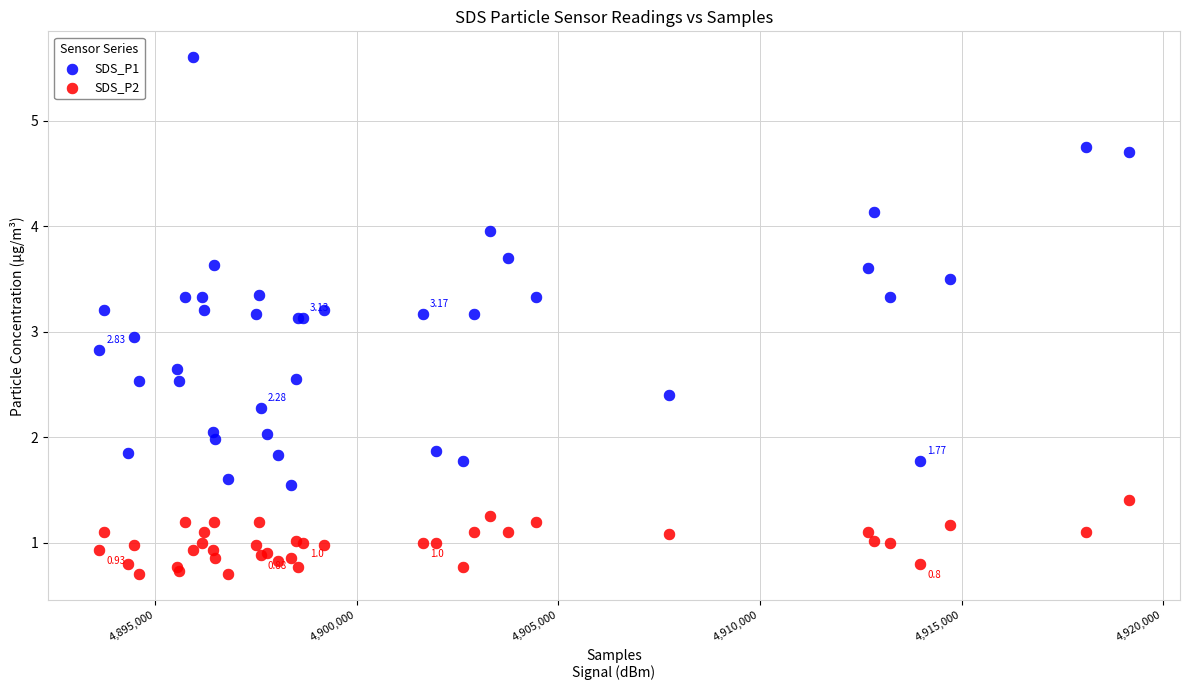

Which series has the largest Y range (max minus min)?

SDS_P1